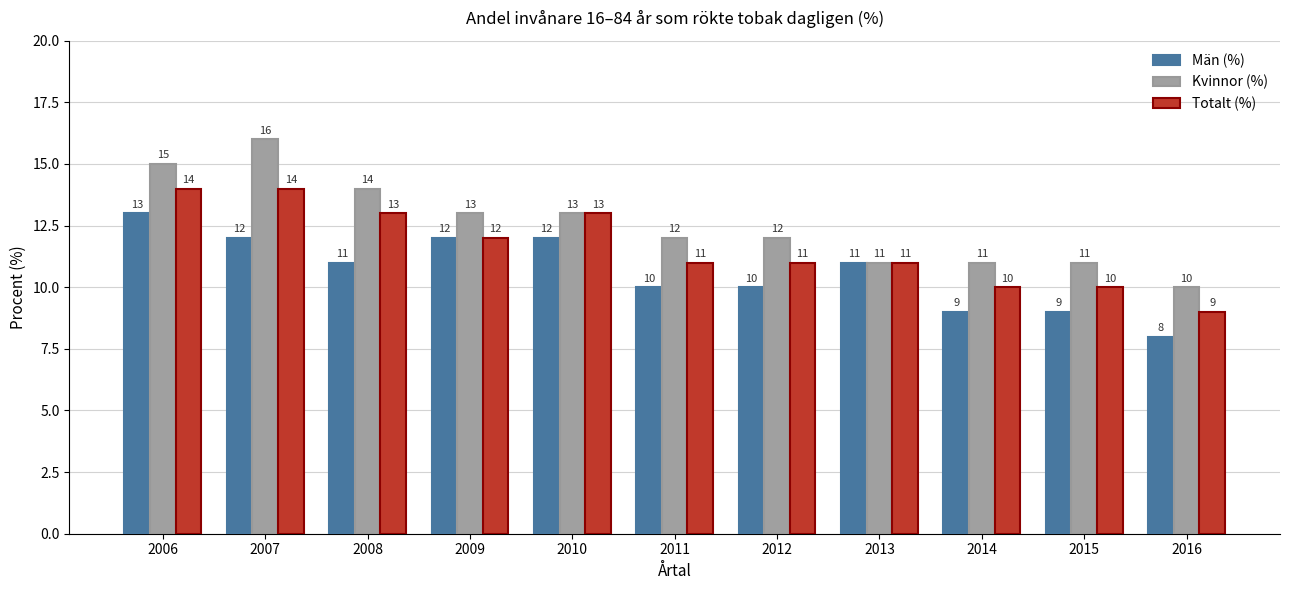

How many data points in Kvinnor (%) are less than 12?

4